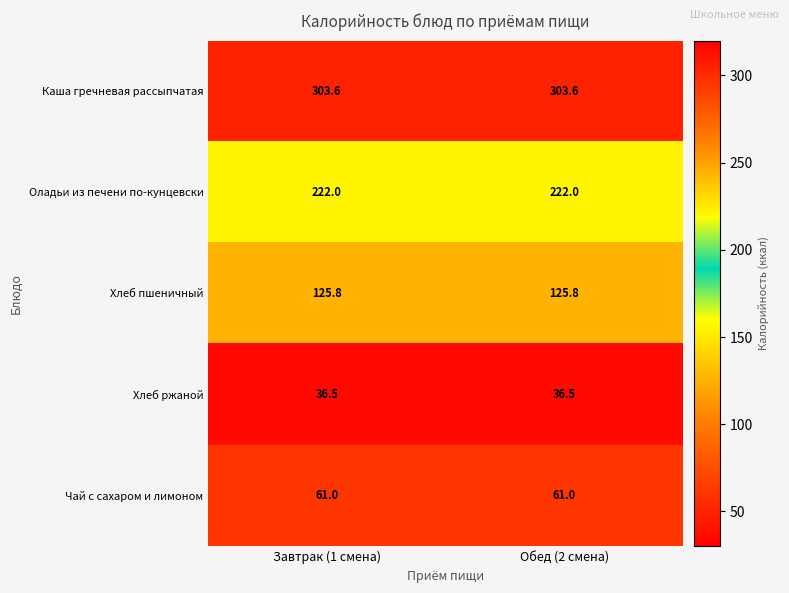

What is the approximate value of Чай с сахаром и лимоном at Обед (2 смена)?

61.0